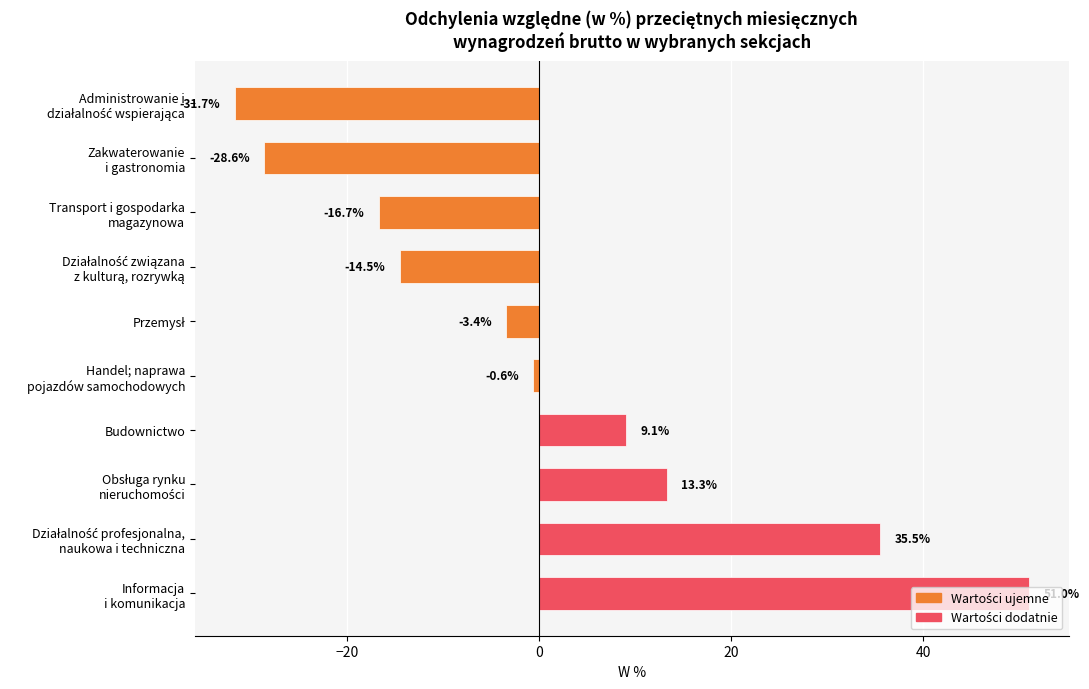

What is the average value?

1.3